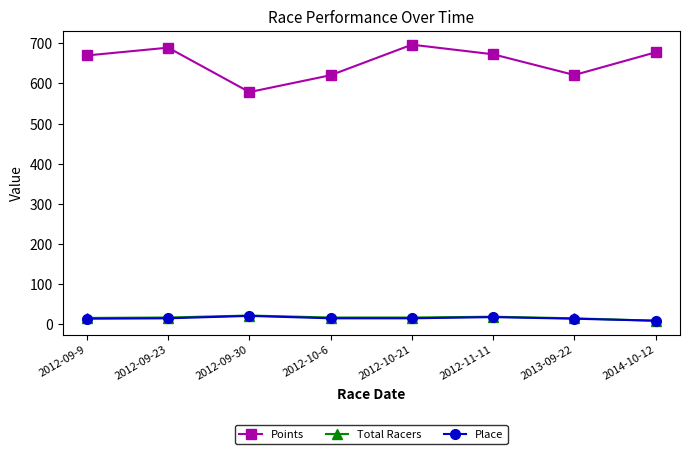

Which series has the widest spread of values?

Points